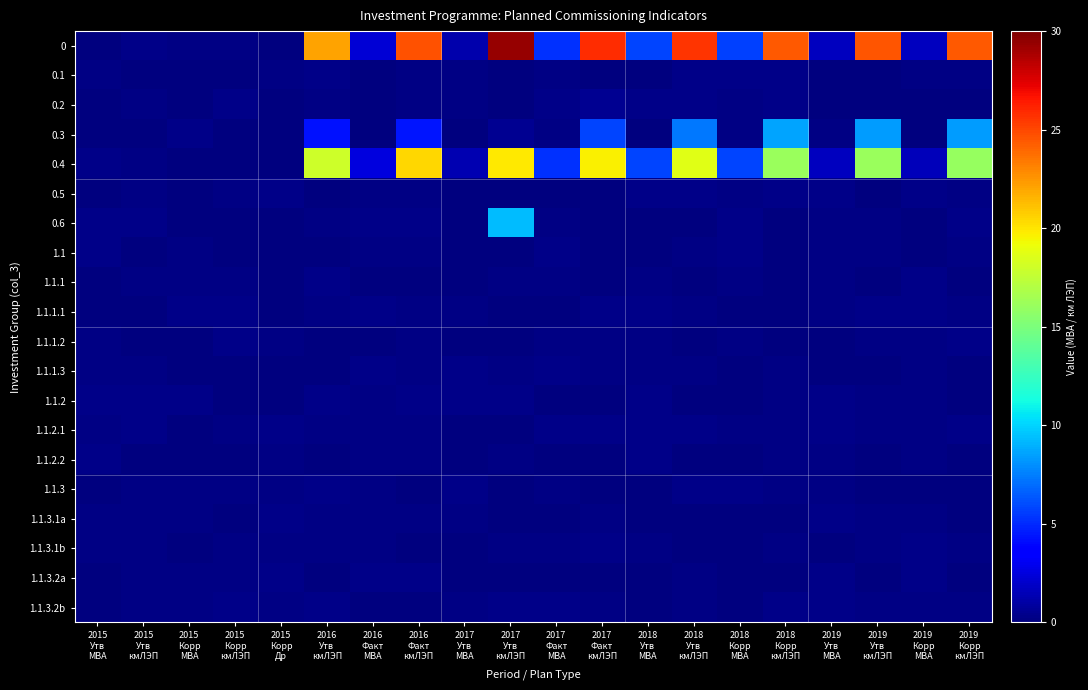

Reading left to right, transcribe all the data shown in this chart.

0: 2015
Утв
МВА=0.1	2015
Утв
кмЛЭП=0.3	2015
Корр
МВА=0.2	2015
Корр
кмЛЭП=0.2	2015
Корр
Др=0.0	2016
Утв
кмЛЭП=22.1	2016
Факт
МВА=2.3	2016
Факт
кмЛЭП=24.6	2017
Утв
МВА=1.2	2017
Утв
кмЛЭП=29.3	2017
Факт
МВА=5.2	2017
Факт
кмЛЭП=25.9	2018
Утв
МВА=5.8	2018
Утв
кмЛЭП=25.6	2018
Корр
МВА=5.7	2018
Корр
кмЛЭП=24.4	2019
Утв
МВА=1.7	2019
Утв
кмЛЭП=24.5	2019
Корр
МВА=1.7	2019
Корр
кмЛЭП=24.4
0.1: 2015
Утв
МВА=0.2	2015
Утв
кмЛЭП=0.0	2015
Корр
МВА=0.1	2015
Корр
кмЛЭП=0.1	2015
Корр
Др=0.1	2016
Утв
кмЛЭП=0.2	2016
Факт
МВА=0.1	2016
Факт
кмЛЭП=0.2	2017
Утв
МВА=0.2	2017
Утв
кмЛЭП=0.0	2017
Факт
МВА=0.2	2017
Факт
кмЛЭП=0.1	2018
Утв
МВА=0.0	2018
Утв
кмЛЭП=0.3	2018
Корр
МВА=0.3	2018
Корр
кмЛЭП=0.2	2019
Утв
МВА=0.1	2019
Утв
кмЛЭП=0.0	2019
Корр
МВА=0.2	2019
Корр
кмЛЭП=0.1
0.2: 2015
Утв
МВА=0.0	2015
Утв
кмЛЭП=0.1	2015
Корр
МВА=0.0	2015
Корр
кмЛЭП=0.3	2015
Корр
Др=0.1	2016
Утв
кмЛЭП=0.2	2016
Факт
МВА=0.1	2016
Факт
кмЛЭП=0.2	2017
Утв
МВА=0.2	2017
Утв
кмЛЭП=0.1	2017
Факт
МВА=0.3	2017
Факт
кмЛЭП=0.6	2018
Утв
МВА=0.3	2018
Утв
кмЛЭП=0.3	2018
Корр
МВА=0.2	2018
Корр
кмЛЭП=0.3	2019
Утв
МВА=0.0	2019
Утв
кмЛЭП=0.1	2019
Корр
МВА=0.0	2019
Корр
кмЛЭП=0.1
0.3: 2015
Утв
МВА=0.1	2015
Утв
кмЛЭП=0.1	2015
Корр
МВА=0.2	2015
Корр
кмЛЭП=0.1	2015
Корр
Др=0.1	2016
Утв
кмЛЭП=4.3	2016
Факт
МВА=0.0	2016
Факт
кмЛЭП=4.4	2017
Утв
МВА=0.0	2017
Утв
кмЛЭП=0.5	2017
Факт
МВА=0.2	2017
Факт
кмЛЭП=5.9	2018
Утв
МВА=0.0	2018
Утв
кмЛЭП=7.3	2018
Корр
МВА=0.2	2018
Корр
кмЛЭП=8.6	2019
Утв
МВА=0.2	2019
Утв
кмЛЭП=8.4	2019
Корр
МВА=0.1	2019
Корр
кмЛЭП=8.4
0.4: 2015
Утв
МВА=0.3	2015
Утв
кмЛЭП=0.2	2015
Корр
МВА=0.1	2015
Корр
кмЛЭП=0.0	2015
Корр
Др=0.1	2016
Утв
кмЛЭП=18.0	2016
Факт
МВА=2.5	2016
Факт
кмЛЭП=20.4	2017
Утв
МВА=1.3	2017
Утв
кмЛЭП=19.8	2017
Факт
МВА=5.2	2017
Факт
кмЛЭП=19.7	2018
Утв
МВА=5.8	2018
Утв
кмЛЭП=18.7	2018
Корр
МВА=5.8	2018
Корр
кмЛЭП=16.1	2019
Утв
МВА=1.8	2019
Утв
кмЛЭП=16.1	2019
Корр
МВА=1.6	2019
Корр
кмЛЭП=16.0
0.5: 2015
Утв
МВА=0.0	2015
Утв
кмЛЭП=0.2	2015
Корр
МВА=0.1	2015
Корр
кмЛЭП=0.2	2015
Корр
Др=0.3	2016
Утв
кмЛЭП=0.1	2016
Факт
МВА=0.1	2016
Факт
кмЛЭП=0.2	2017
Утв
МВА=0.1	2017
Утв
кмЛЭП=0.0	2017
Факт
МВА=0.1	2017
Факт
кмЛЭП=0.0	2018
Утв
МВА=0.3	2018
Утв
кмЛЭП=0.2	2018
Корр
МВА=0.2	2018
Корр
кмЛЭП=0.3	2019
Утв
МВА=0.2	2019
Утв
кмЛЭП=0.1	2019
Корр
МВА=0.3	2019
Корр
кмЛЭП=0.2
0.6: 2015
Утв
МВА=0.2	2015
Утв
кмЛЭП=0.3	2015
Корр
МВА=0.1	2015
Корр
кмЛЭП=0.0	2015
Корр
Др=0.1	2016
Утв
кмЛЭП=0.1	2016
Факт
МВА=0.2	2016
Факт
кмЛЭП=0.3	2017
Утв
МВА=0.0	2017
Утв
кмЛЭП=9.3	2017
Факт
МВА=0.1	2017
Факт
кмЛЭП=0.1	2018
Утв
МВА=0.0	2018
Утв
кмЛЭП=0.1	2018
Корр
МВА=0.3	2018
Корр
кмЛЭП=0.1	2019
Утв
МВА=0.2	2019
Утв
кмЛЭП=0.2	2019
Корр
МВА=0.1	2019
Корр
кмЛЭП=0.3
1.1: 2015
Утв
МВА=0.3	2015
Утв
кмЛЭП=0.1	2015
Корр
МВА=0.1	2015
Корр
кмЛЭП=0.1	2015
Корр
Др=0.1	2016
Утв
кмЛЭП=0.0	2016
Факт
МВА=0.2	2016
Факт
кмЛЭП=0.2	2017
Утв
МВА=0.0	2017
Утв
кмЛЭП=0.1	2017
Факт
МВА=0.3	2017
Факт
кмЛЭП=0.1	2018
Утв
МВА=0.0	2018
Утв
кмЛЭП=0.1	2018
Корр
МВА=0.3	2018
Корр
кмЛЭП=0.1	2019
Утв
МВА=0.2	2019
Утв
кмЛЭП=0.2	2019
Корр
МВА=0.1	2019
Корр
кмЛЭП=0.2
1.1.1: 2015
Утв
МВА=0.1	2015
Утв
кмЛЭП=0.2	2015
Корр
МВА=0.2	2015
Корр
кмЛЭП=0.2	2015
Корр
Др=0.0	2016
Утв
кмЛЭП=0.3	2016
Факт
МВА=0.1	2016
Факт
кмЛЭП=0.1	2017
Утв
МВА=0.0	2017
Утв
кмЛЭП=0.2	2017
Факт
МВА=0.2	2017
Факт
кмЛЭП=0.0	2018
Утв
МВА=0.2	2018
Утв
кмЛЭП=0.1	2018
Корр
МВА=0.2	2018
Корр
кмЛЭП=0.1	2019
Утв
МВА=0.2	2019
Утв
кмЛЭП=0.1	2019
Корр
МВА=0.3	2019
Корр
кмЛЭП=0.0
1.1.1.1: 2015
Утв
МВА=0.1	2015
Утв
кмЛЭП=0.0	2015
Корр
МВА=0.3	2015
Корр
кмЛЭП=0.3	2015
Корр
Др=0.1	2016
Утв
кмЛЭП=0.2	2016
Факт
МВА=0.2	2016
Факт
кмЛЭП=0.2	2017
Утв
МВА=0.2	2017
Утв
кмЛЭП=0.1	2017
Факт
МВА=0.0	2017
Факт
кмЛЭП=0.3	2018
Утв
МВА=0.3	2018
Утв
кмЛЭП=0.2	2018
Корр
МВА=0.1	2018
Корр
кмЛЭП=0.1	2019
Утв
МВА=0.2	2019
Утв
кмЛЭП=0.3	2019
Корр
МВА=0.3	2019
Корр
кмЛЭП=0.2
1.1.1.2: 2015
Утв
МВА=0.2	2015
Утв
кмЛЭП=0.0	2015
Корр
МВА=0.0	2015
Корр
кмЛЭП=0.3	2015
Корр
Др=0.2	2016
Утв
кмЛЭП=0.0	2016
Факт
МВА=0.0	2016
Факт
кмЛЭП=0.2	2017
Утв
МВА=0.0	2017
Утв
кмЛЭП=0.0	2017
Факт
МВА=0.2	2017
Факт
кмЛЭП=0.2	2018
Утв
МВА=0.2	2018
Утв
кмЛЭП=0.1	2018
Корр
МВА=0.2	2018
Корр
кмЛЭП=0.1	2019
Утв
МВА=0.1	2019
Утв
кмЛЭП=0.2	2019
Корр
МВА=0.2	2019
Корр
кмЛЭП=0.3
1.1.1.3: 2015
Утв
МВА=0.2	2015
Утв
кмЛЭП=0.2	2015
Корр
МВА=0.0	2015
Корр
кмЛЭП=0.1	2015
Корр
Др=0.1	2016
Утв
кмЛЭП=0.1	2016
Факт
МВА=0.3	2016
Факт
кмЛЭП=0.1	2017
Утв
МВА=0.3	2017
Утв
кмЛЭП=0.2	2017
Факт
МВА=0.2	2017
Факт
кмЛЭП=0.2	2018
Утв
МВА=0.2	2018
Утв
кмЛЭП=0.1	2018
Корр
МВА=0.1	2018
Корр
кмЛЭП=0.2	2019
Утв
МВА=0.1	2019
Утв
кмЛЭП=0.0	2019
Корр
МВА=0.2	2019
Корр
кмЛЭП=0.1
1.1.2: 2015
Утв
МВА=0.3	2015
Утв
кмЛЭП=0.3	2015
Корр
МВА=0.3	2015
Корр
кмЛЭП=0.1	2015
Корр
Др=0.0	2016
Утв
кмЛЭП=0.3	2016
Факт
МВА=0.1	2016
Факт
кмЛЭП=0.3	2017
Утв
МВА=0.3	2017
Утв
кмЛЭП=0.3	2017
Факт
МВА=0.1	2017
Факт
кмЛЭП=0.1	2018
Утв
МВА=0.3	2018
Утв
кмЛЭП=0.1	2018
Корр
МВА=0.1	2018
Корр
кмЛЭП=0.2	2019
Утв
МВА=0.3	2019
Утв
кмЛЭП=0.2	2019
Корр
МВА=0.2	2019
Корр
кмЛЭП=0.0
1.1.2.1: 2015
Утв
МВА=0.2	2015
Утв
кмЛЭП=0.3	2015
Корр
МВА=0.0	2015
Корр
кмЛЭП=0.2	2015
Корр
Др=0.3	2016
Утв
кмЛЭП=0.2	2016
Факт
МВА=0.2	2016
Факт
кмЛЭП=0.2	2017
Утв
МВА=0.1	2017
Утв
кмЛЭП=0.1	2017
Факт
МВА=0.2	2017
Факт
кмЛЭП=0.2	2018
Утв
МВА=0.3	2018
Утв
кмЛЭП=0.3	2018
Корр
МВА=0.2	2018
Корр
кмЛЭП=0.2	2019
Утв
МВА=0.2	2019
Утв
кмЛЭП=0.2	2019
Корр
МВА=0.2	2019
Корр
кмЛЭП=0.2
1.1.2.2: 2015
Утв
МВА=0.3	2015
Утв
кмЛЭП=0.1	2015
Корр
МВА=0.1	2015
Корр
кмЛЭП=0.0	2015
Корр
Др=0.2	2016
Утв
кмЛЭП=0.0	2016
Факт
МВА=0.1	2016
Факт
кмЛЭП=0.2	2017
Утв
МВА=0.1	2017
Утв
кмЛЭП=0.2	2017
Факт
МВА=0.0	2017
Факт
кмЛЭП=0.0	2018
Утв
МВА=0.2	2018
Утв
кмЛЭП=0.1	2018
Корр
МВА=0.0	2018
Корр
кмЛЭП=0.2	2019
Утв
МВА=0.2	2019
Утв
кмЛЭП=0.1	2019
Корр
МВА=0.2	2019
Корр
кмЛЭП=0.0
1.1.3: 2015
Утв
МВА=0.0	2015
Утв
кмЛЭП=0.2	2015
Корр
МВА=0.2	2015
Корр
кмЛЭП=0.2	2015
Корр
Др=0.2	2016
Утв
кмЛЭП=0.3	2016
Факт
МВА=0.2	2016
Факт
кмЛЭП=0.1	2017
Утв
МВА=0.2	2017
Утв
кмЛЭП=0.1	2017
Факт
МВА=0.1	2017
Факт
кмЛЭП=0.0	2018
Утв
МВА=0.0	2018
Утв
кмЛЭП=0.3	2018
Корр
МВА=0.3	2018
Корр
кмЛЭП=0.2	2019
Утв
МВА=0.1	2019
Утв
кмЛЭП=0.1	2019
Корр
МВА=0.0	2019
Корр
кмЛЭП=0.1
1.1.3.1a: 2015
Утв
МВА=0.2	2015
Утв
кмЛЭП=0.2	2015
Корр
МВА=0.2	2015
Корр
кмЛЭП=0.1	2015
Корр
Др=0.3	2016
Утв
кмЛЭП=0.2	2016
Факт
МВА=0.2	2016
Факт
кмЛЭП=0.2	2017
Утв
МВА=0.1	2017
Утв
кмЛЭП=0.1	2017
Факт
МВА=0.1	2017
Факт
кмЛЭП=0.2	2018
Утв
МВА=0.0	2018
Утв
кмЛЭП=0.0	2018
Корр
МВА=0.0	2018
Корр
кмЛЭП=0.0	2019
Утв
МВА=0.3	2019
Утв
кмЛЭП=0.2	2019
Корр
МВА=0.1	2019
Корр
кмЛЭП=0.0
1.1.3.1b: 2015
Утв
МВА=0.1	2015
Утв
кмЛЭП=0.1	2015
Корр
МВА=0.1	2015
Корр
кмЛЭП=0.1	2015
Корр
Др=0.1	2016
Утв
кмЛЭП=0.2	2016
Факт
МВА=0.2	2016
Факт
кмЛЭП=0.0	2017
Утв
МВА=0.1	2017
Утв
кмЛЭП=0.2	2017
Факт
МВА=0.2	2017
Факт
кмЛЭП=0.3	2018
Утв
МВА=0.2	2018
Утв
кмЛЭП=0.0	2018
Корр
МВА=0.0	2018
Корр
кмЛЭП=0.2	2019
Утв
МВА=0.0	2019
Утв
кмЛЭП=0.2	2019
Корр
МВА=0.3	2019
Корр
кмЛЭП=0.2
1.1.3.2a: 2015
Утв
МВА=0.1	2015
Утв
кмЛЭП=0.2	2015
Корр
МВА=0.1	2015
Корр
кмЛЭП=0.2	2015
Корр
Др=0.3	2016
Утв
кмЛЭП=0.1	2016
Факт
МВА=0.3	2016
Факт
кмЛЭП=0.3	2017
Утв
МВА=0.1	2017
Утв
кмЛЭП=0.0	2017
Факт
МВА=0.0	2017
Факт
кмЛЭП=0.0	2018
Утв
МВА=0.0	2018
Утв
кмЛЭП=0.2	2018
Корр
МВА=0.0	2018
Корр
кмЛЭП=0.1	2019
Утв
МВА=0.3	2019
Утв
кмЛЭП=0.0	2019
Корр
МВА=0.2	2019
Корр
кмЛЭП=0.1
1.1.3.2b: 2015
Утв
МВА=0.0	2015
Утв
кмЛЭП=0.2	2015
Корр
МВА=0.2	2015
Корр
кмЛЭП=0.3	2015
Корр
Др=0.2	2016
Утв
кмЛЭП=0.2	2016
Факт
МВА=0.1	2016
Факт
кмЛЭП=0.1	2017
Утв
МВА=0.2	2017
Утв
кмЛЭП=0.2	2017
Факт
МВА=0.3	2017
Факт
кмЛЭП=0.1	2018
Утв
МВА=0.1	2018
Утв
кмЛЭП=0.2	2018
Корр
МВА=0.1	2018
Корр
кмЛЭП=0.3	2019
Утв
МВА=0.3	2019
Утв
кмЛЭП=0.1	2019
Корр
МВА=0.2	2019
Корр
кмЛЭП=0.2